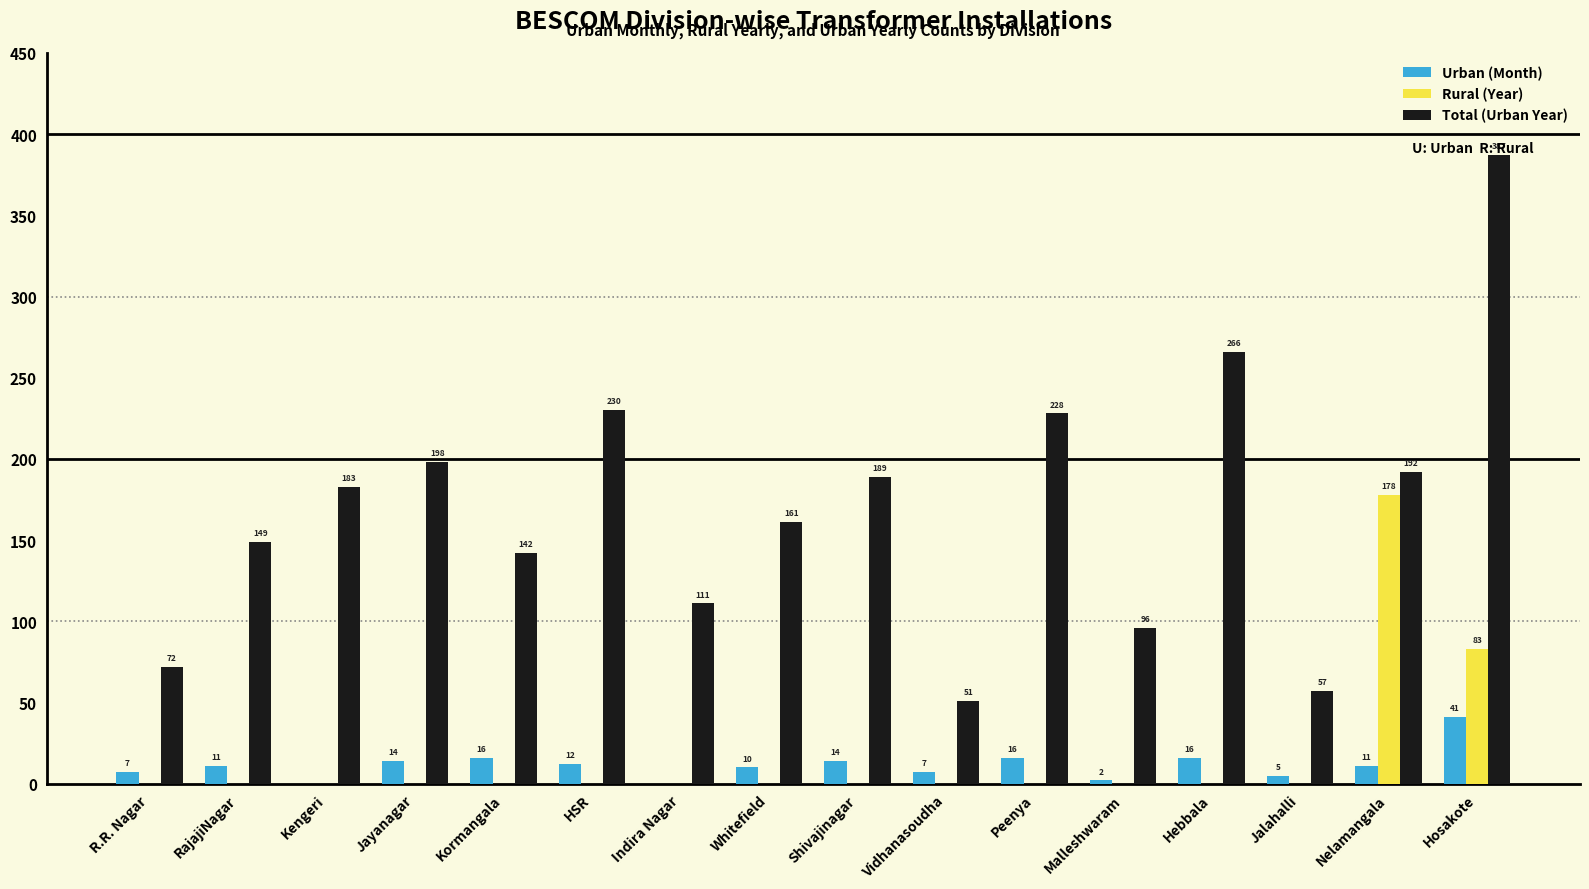

Which series has the largest total across all categories?

Total (Urban Year)